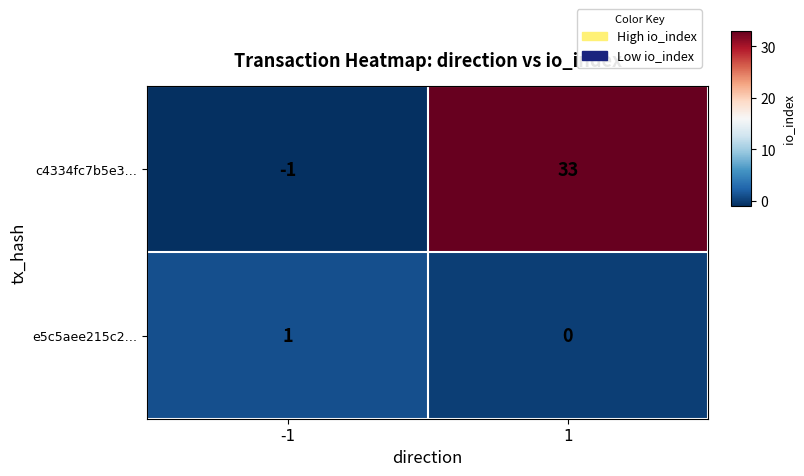

What is the highest value of the c4334fc7b5e3… series?

33